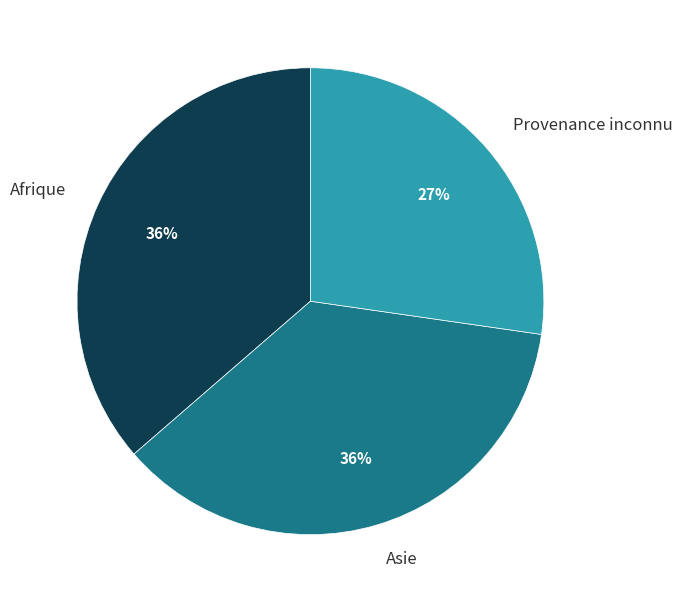

How many segments does this pie chart have?

3